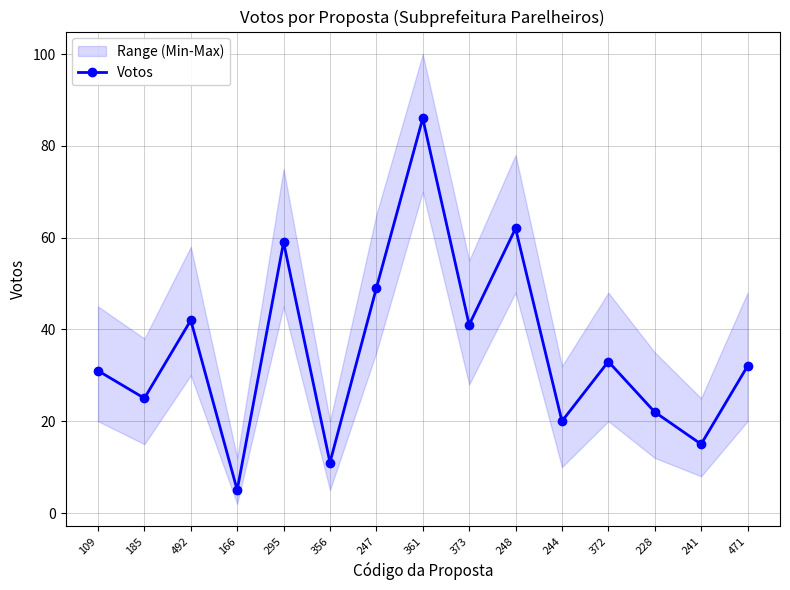

Reading left to right, extract all data points from this chart.

31	25	42	5	59	11	49	86	41	62	20	33	22	15	32